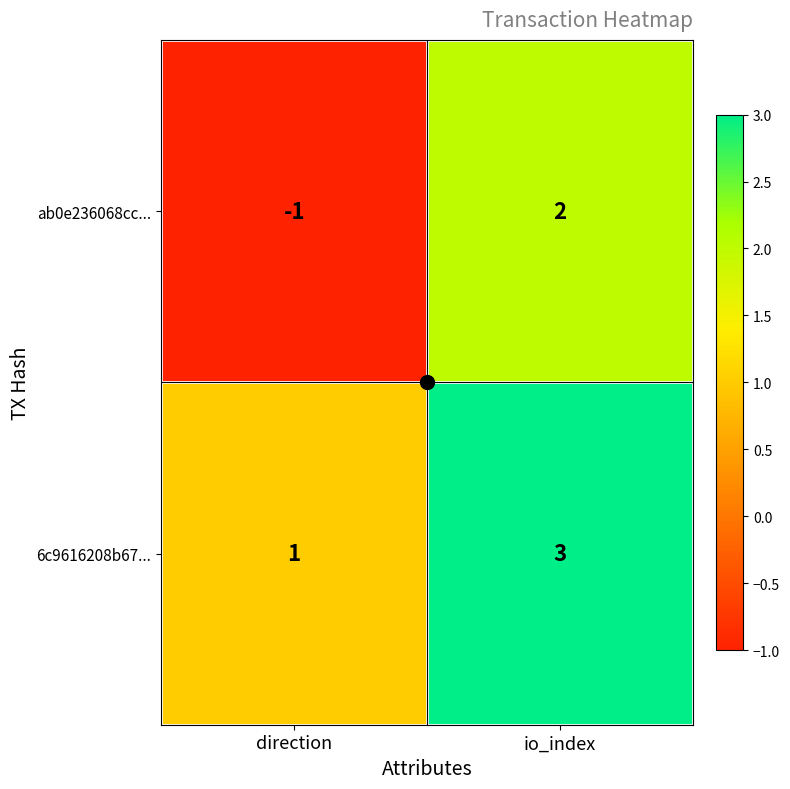

List the series in order of their overall mean, lowest first.

ab0e236068cc..., 6c9616208b67...